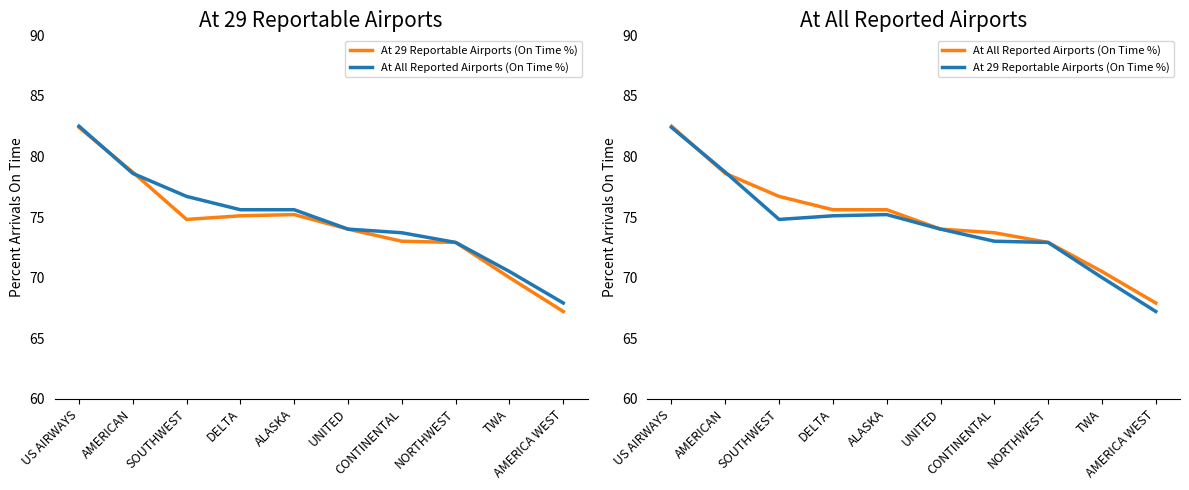

At CONTINENTAL, list the series in order from smallest to largest.

At 29 Reportable Airports (On Time %), At All Reported Airports (On Time %)